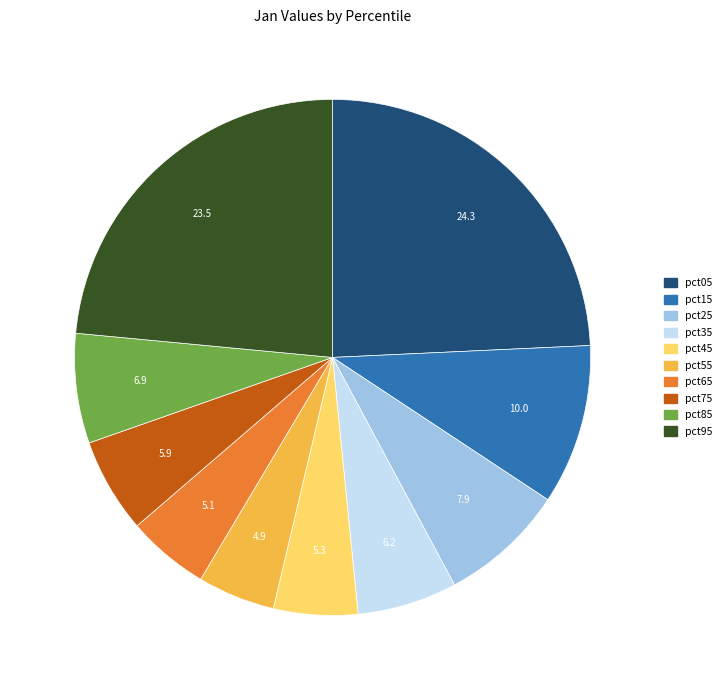

Count the number of slices in the pie.

10